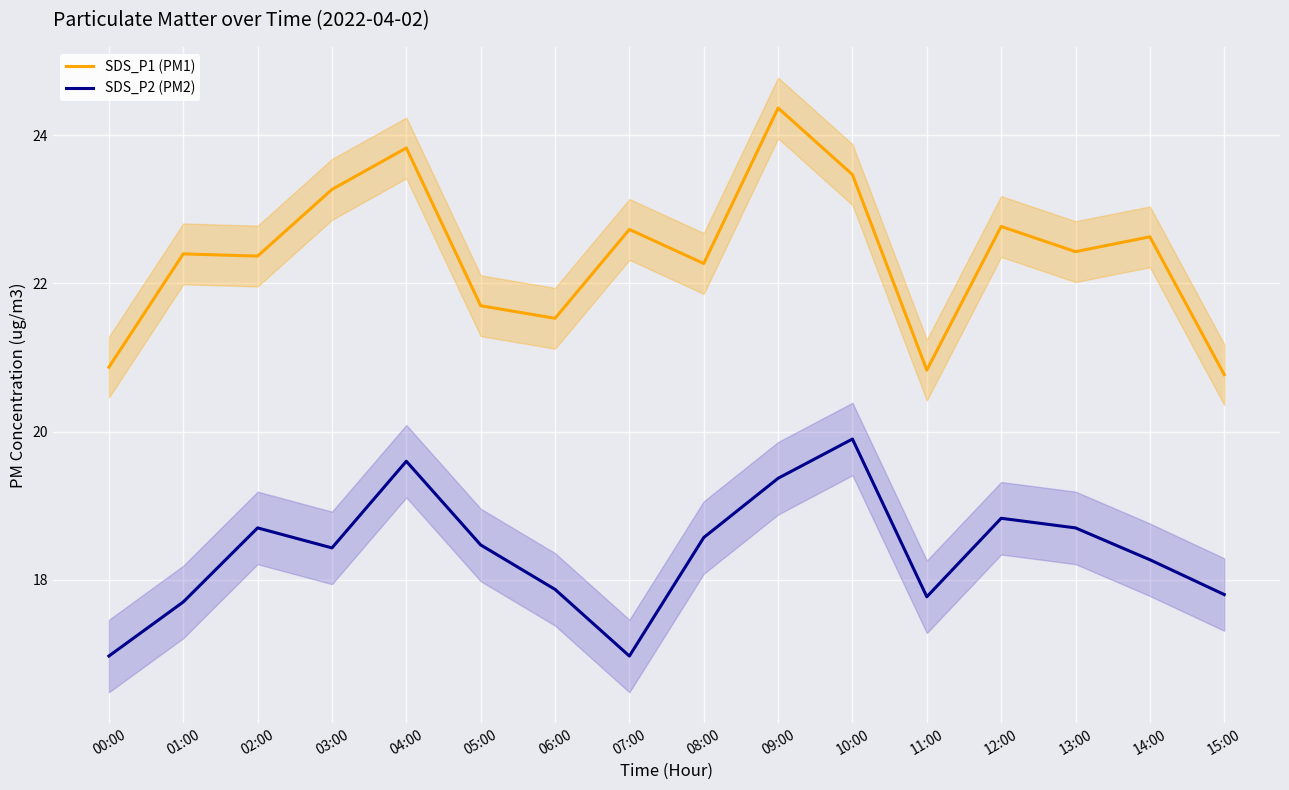

True or false: SDS_P2 (PM2) has a value of 24.7 at 14:00.

False